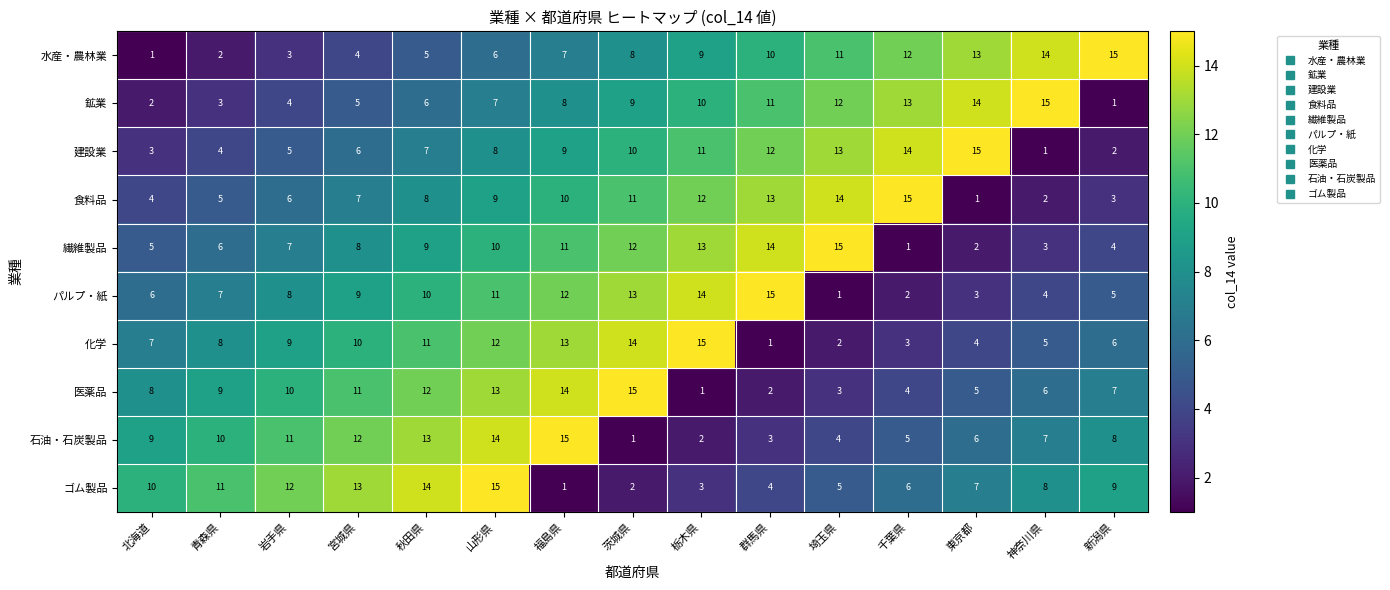

What is the spread (max minus min) of values at 宮城県?

9